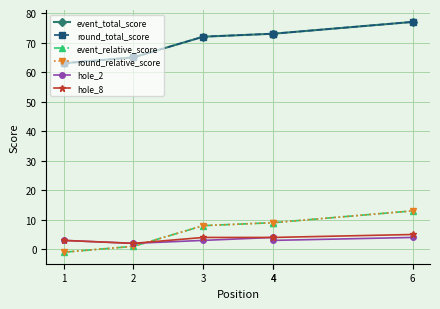

Reading left to right, what are all the values shown in this chart?

event_total_score: 1=63	2=65	3=72	4=73	4=73	6=77
round_total_score: 1=63	2=65	3=72	4=73	4=73	6=77
event_relative_score: 1=-1	2=1	3=8	4=9	4=9	6=13
round_relative_score: 1=-1	2=1	3=8	4=9	4=9	6=13
hole_2: 1=3	2=2	3=3	4=4	4=3	6=4
hole_8: 1=3	2=2	3=4	4=4	4=4	6=5